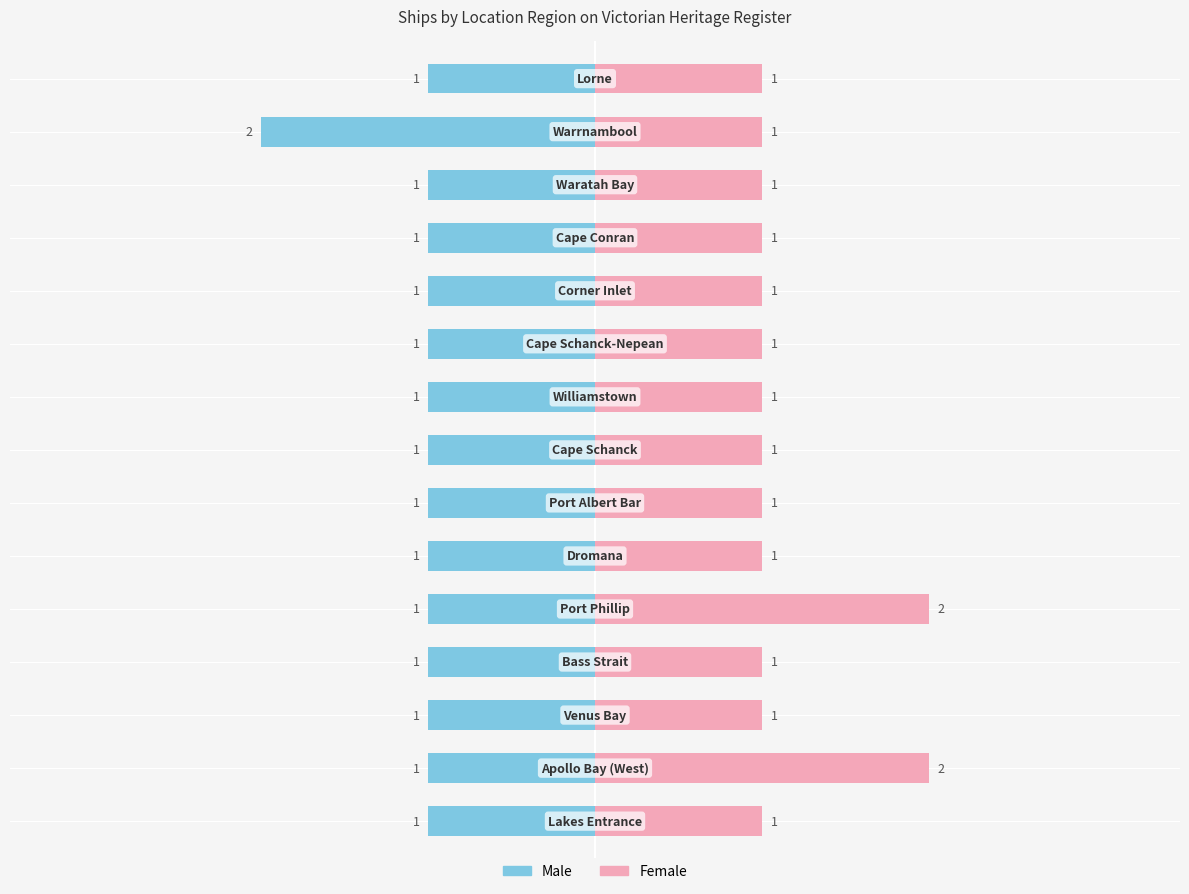

What is the greatest value displayed?

2